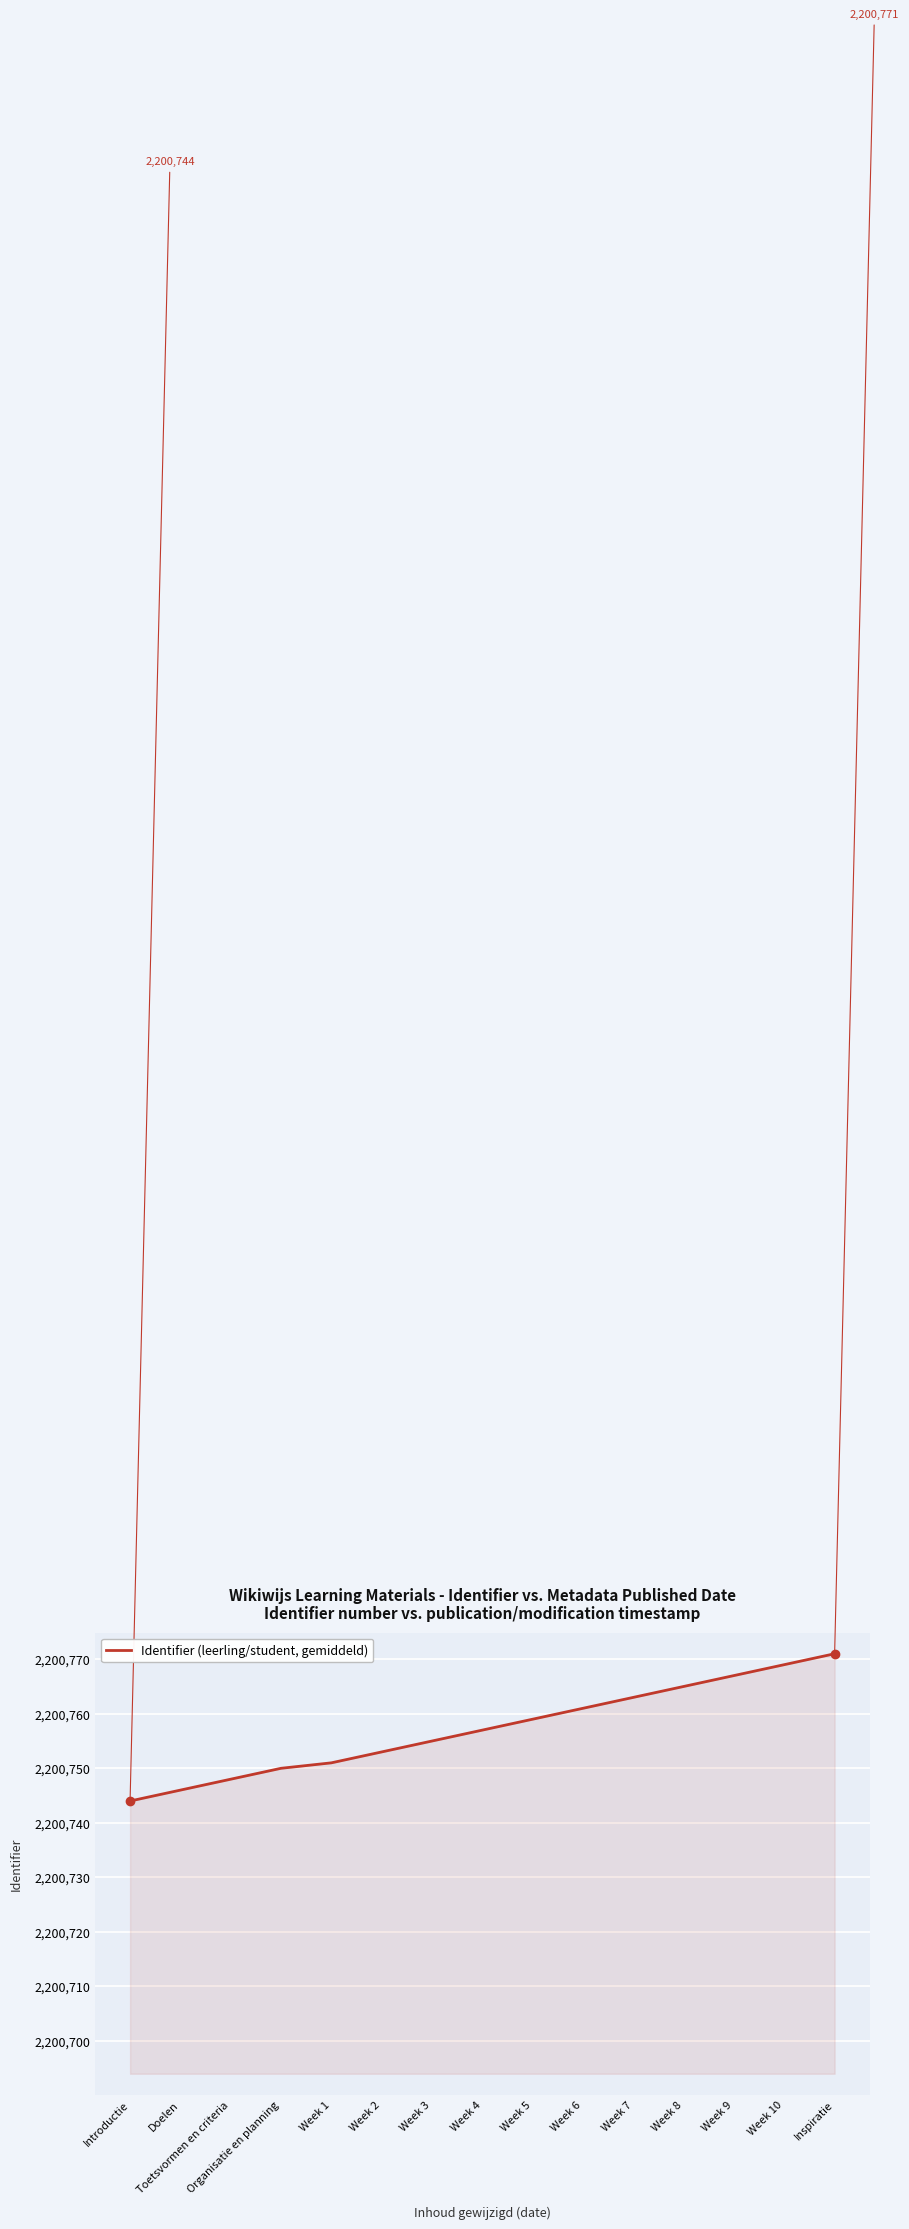

Does the chart display data point markers on the line(s)?

No